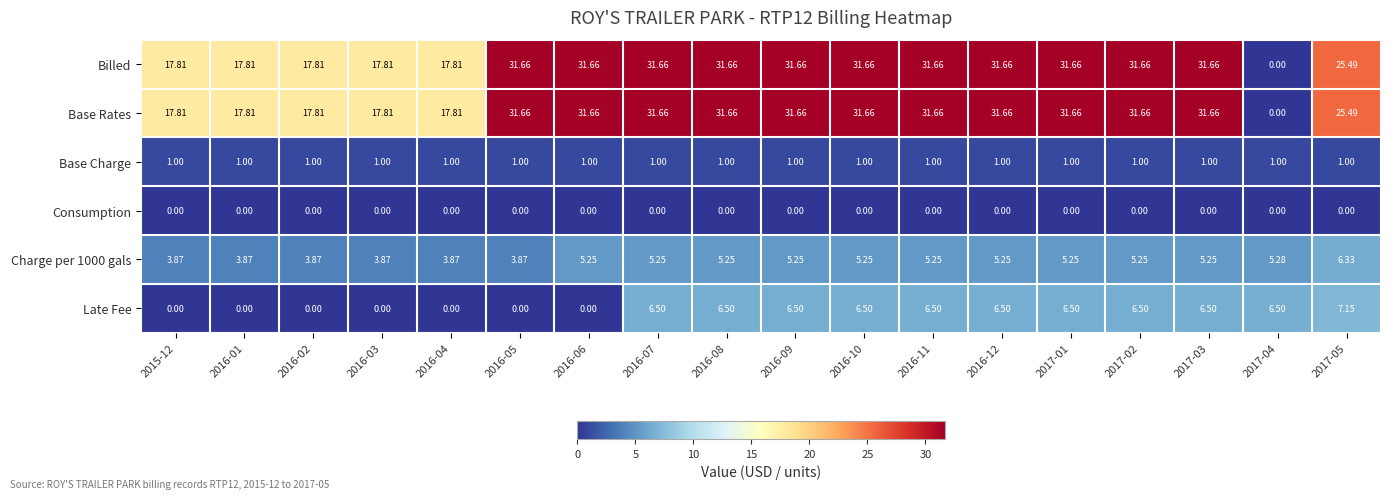

Is the value of Consumption at 2016-03 greater than the value of Base Charge at 2015-12?

No